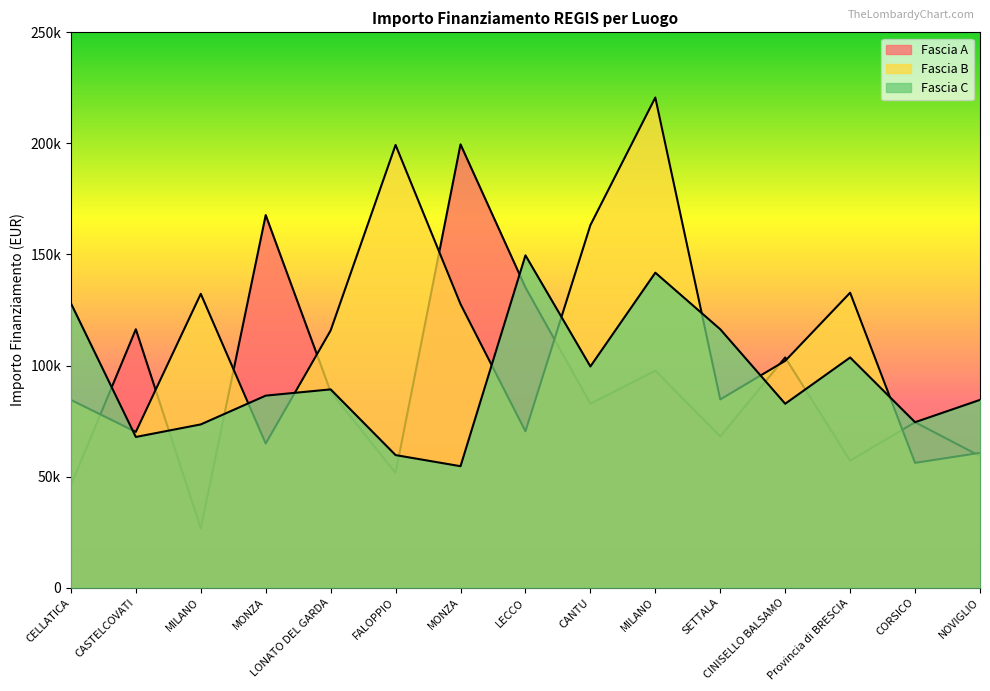

What is the average value of the Fascia A series?

91628.6